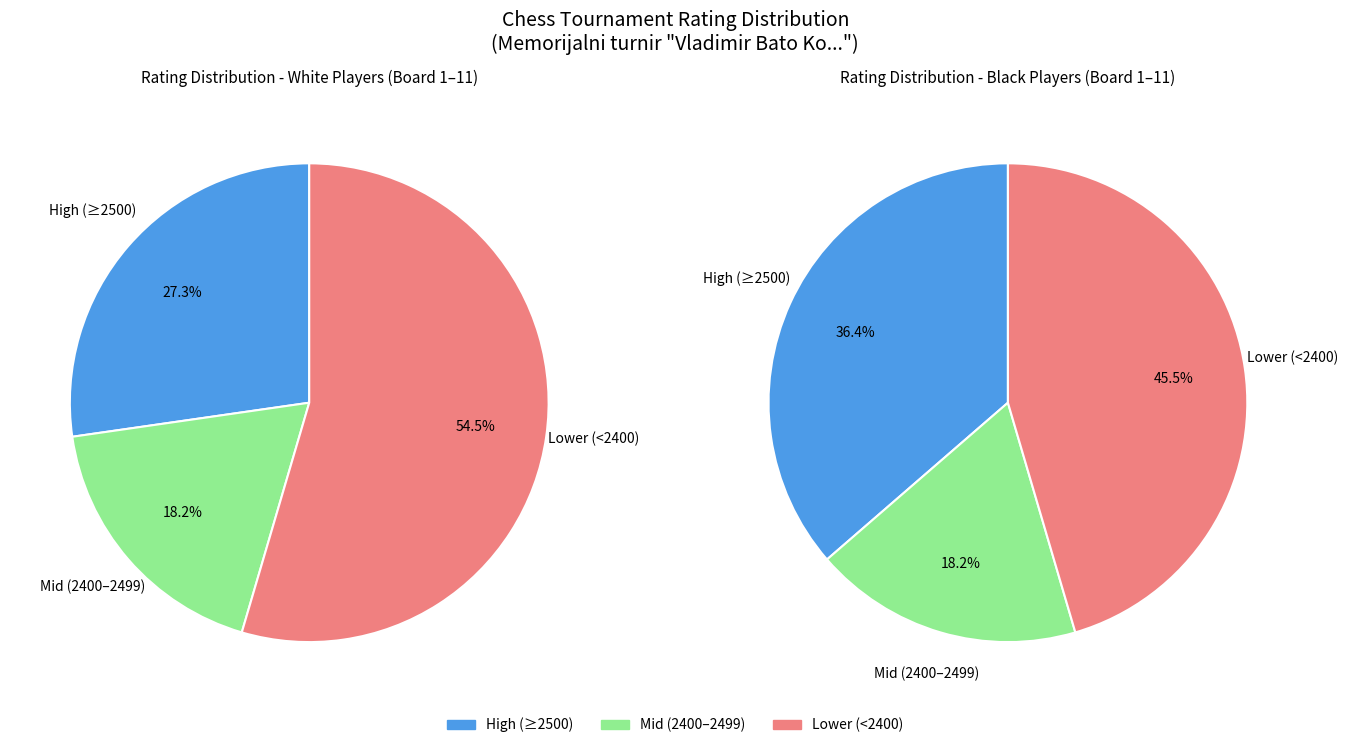

Does 7 account for over 50% of the chart?

No